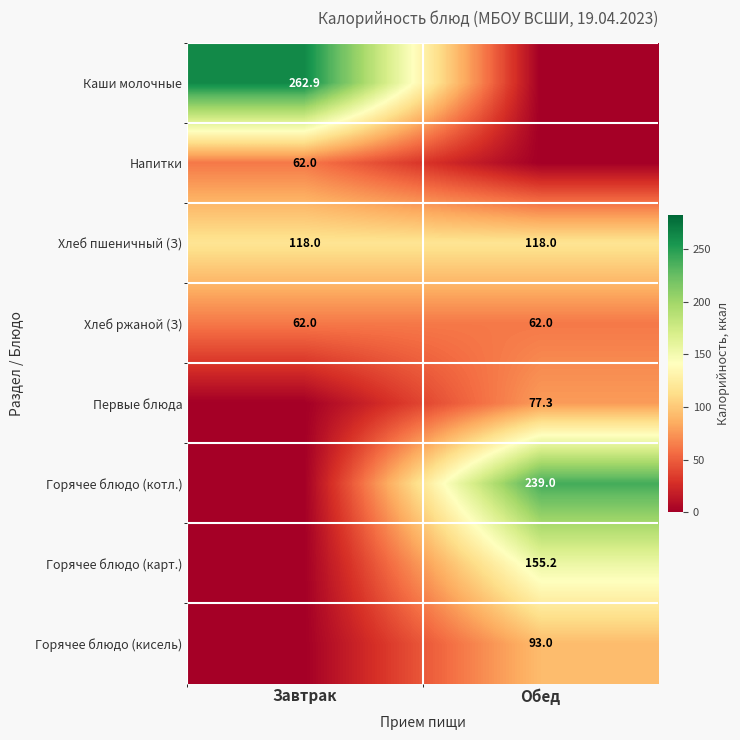

Is the value of Первые блюда at Обед greater than the value of Хлеб пшеничный (З) at Завтрак?

No